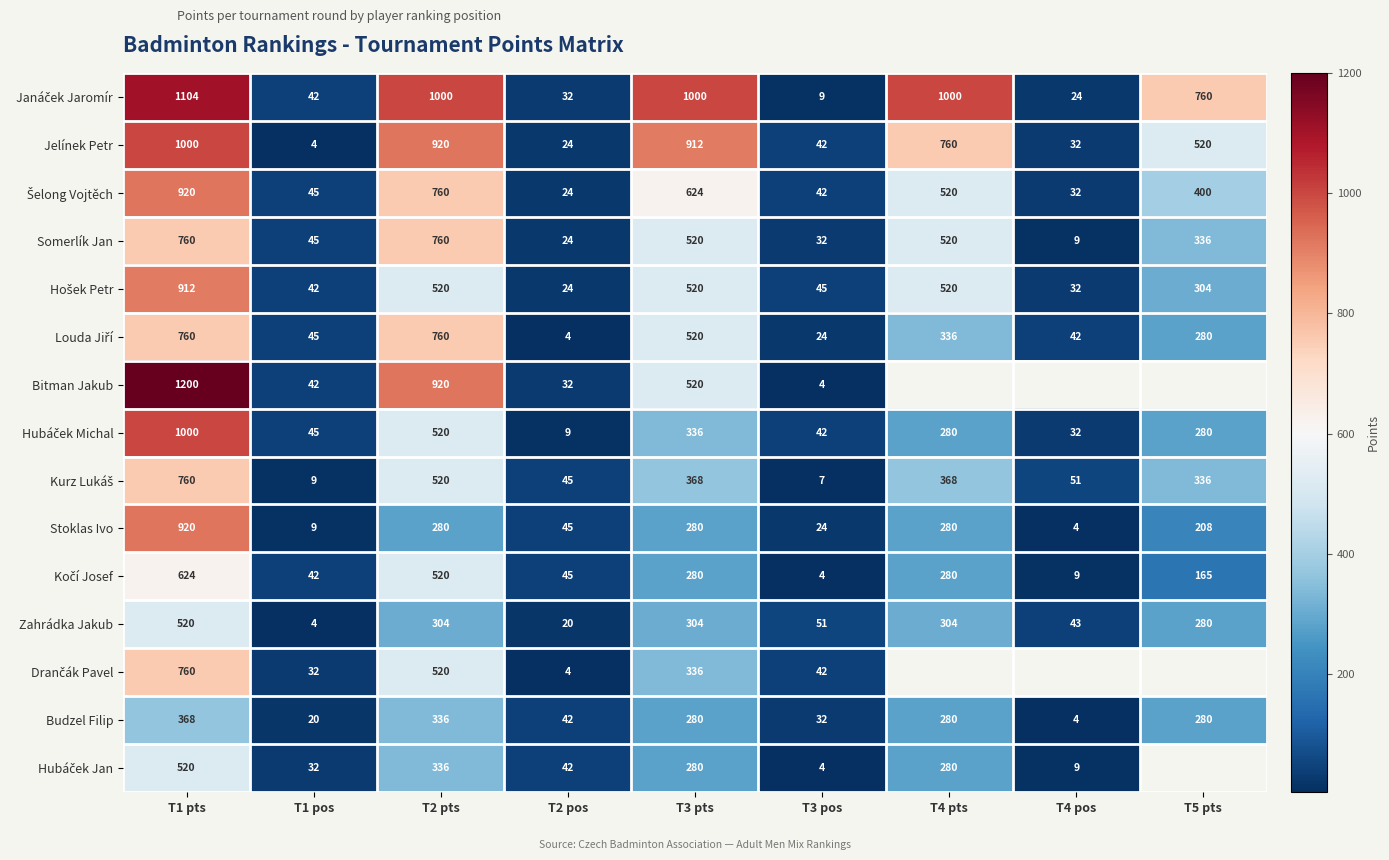

What value does the Budzel Filip series have at T2 pts, to the nearest 50?

350